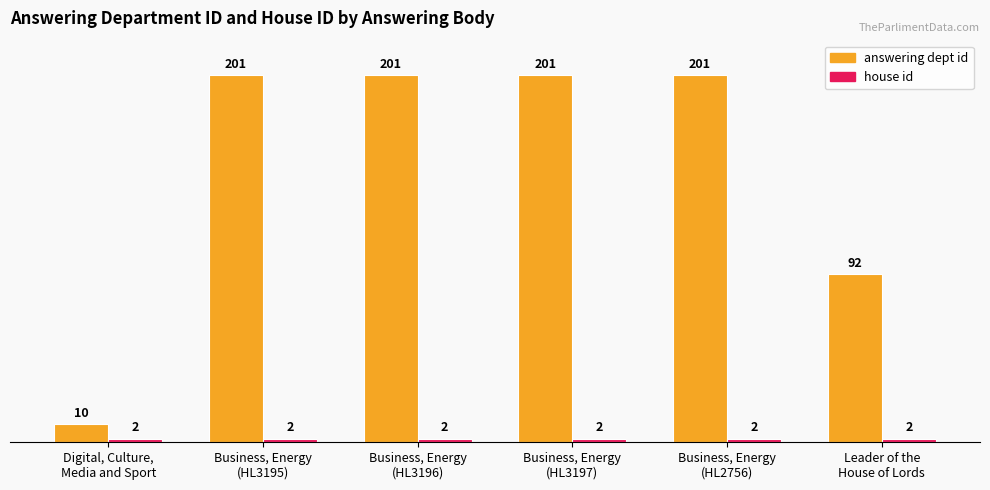

What is the label of the 4th bar from the left?

Business, Energy
(HL3197)